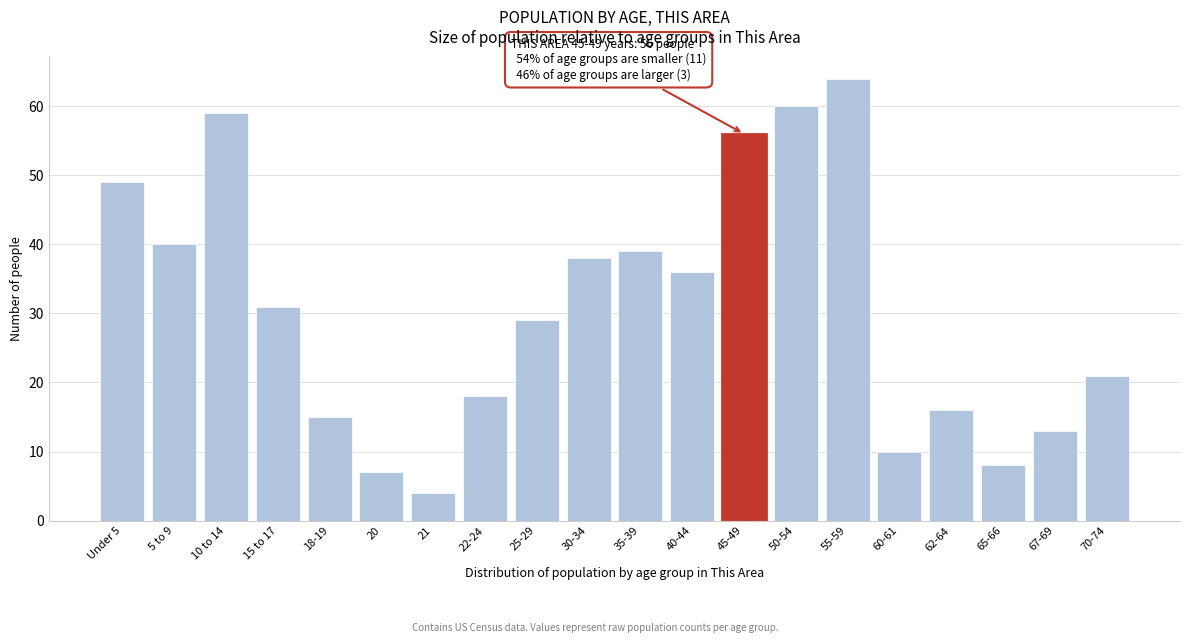

Reading left to right, transcribe all the data shown in this chart.

49	40	59	31	15	7	4	18	29	38	39	36	56	60	64	10	16	8	13	21